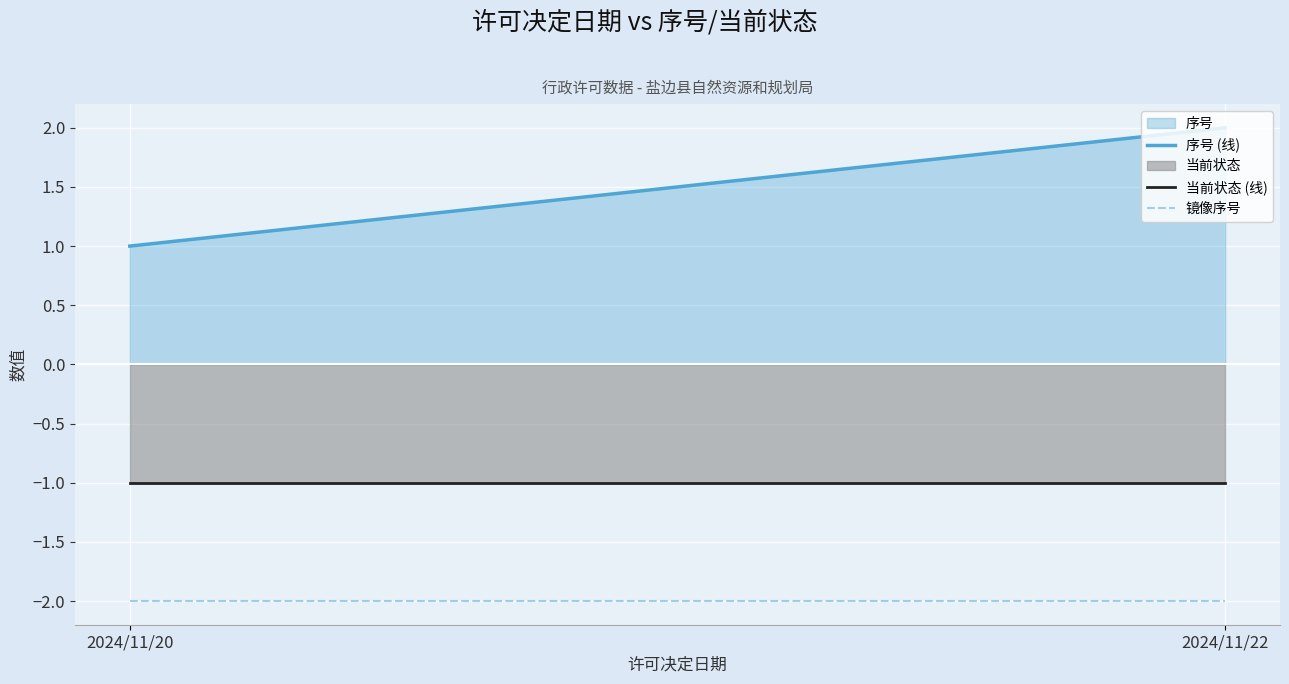

How many data points does each series have?

2